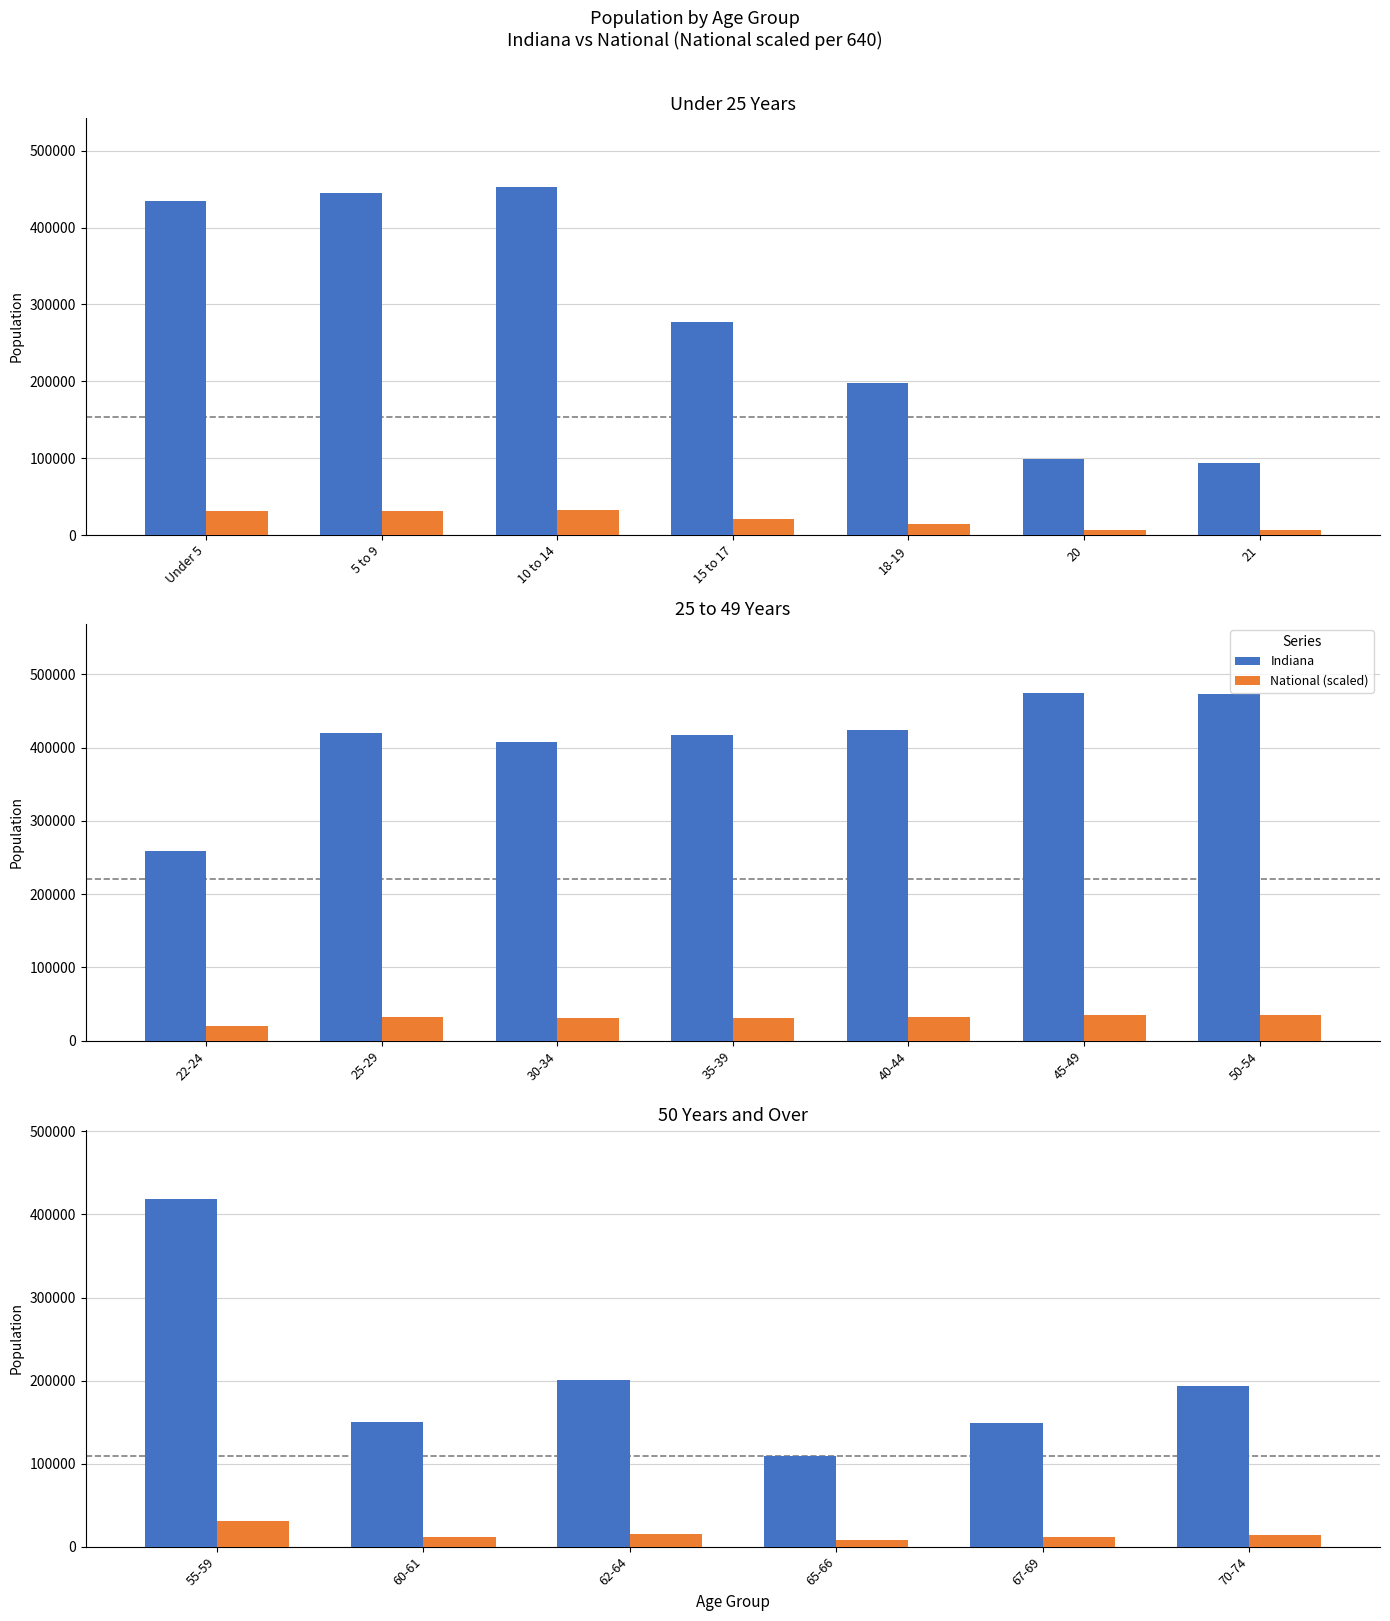

Which series has the largest range (max minus min)?

Indiana